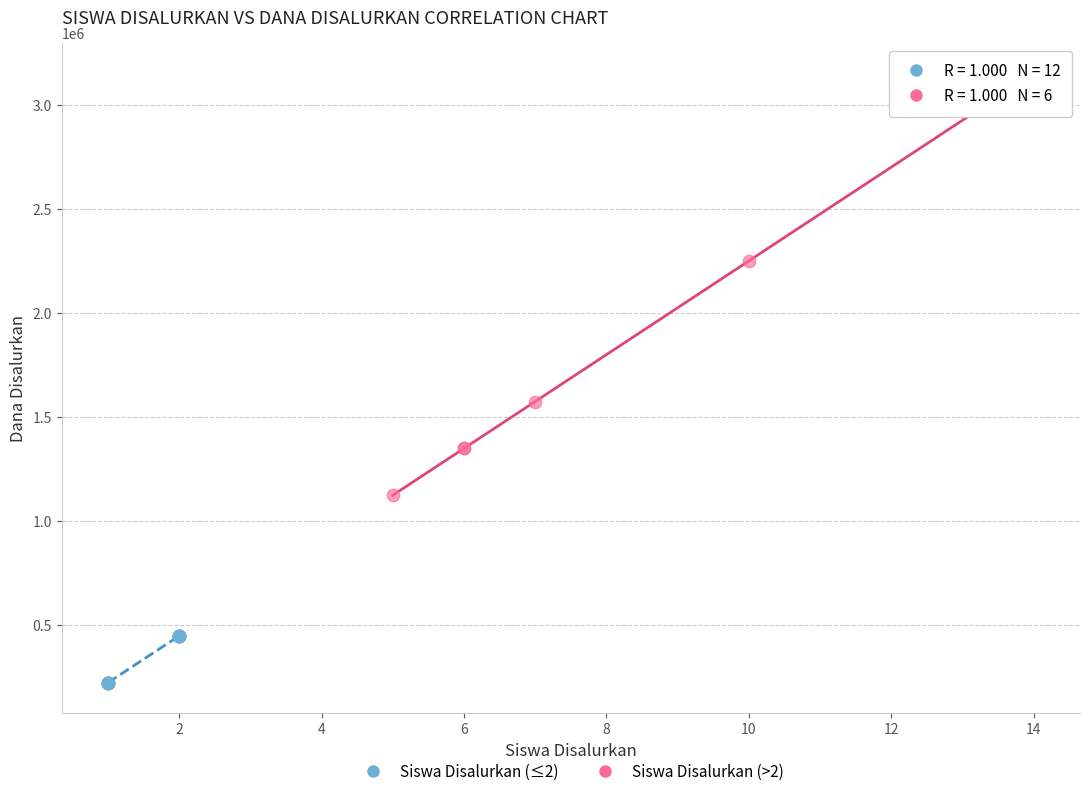

Which series has the largest Y range (max minus min)?

Siswa Disalurkan (>2)